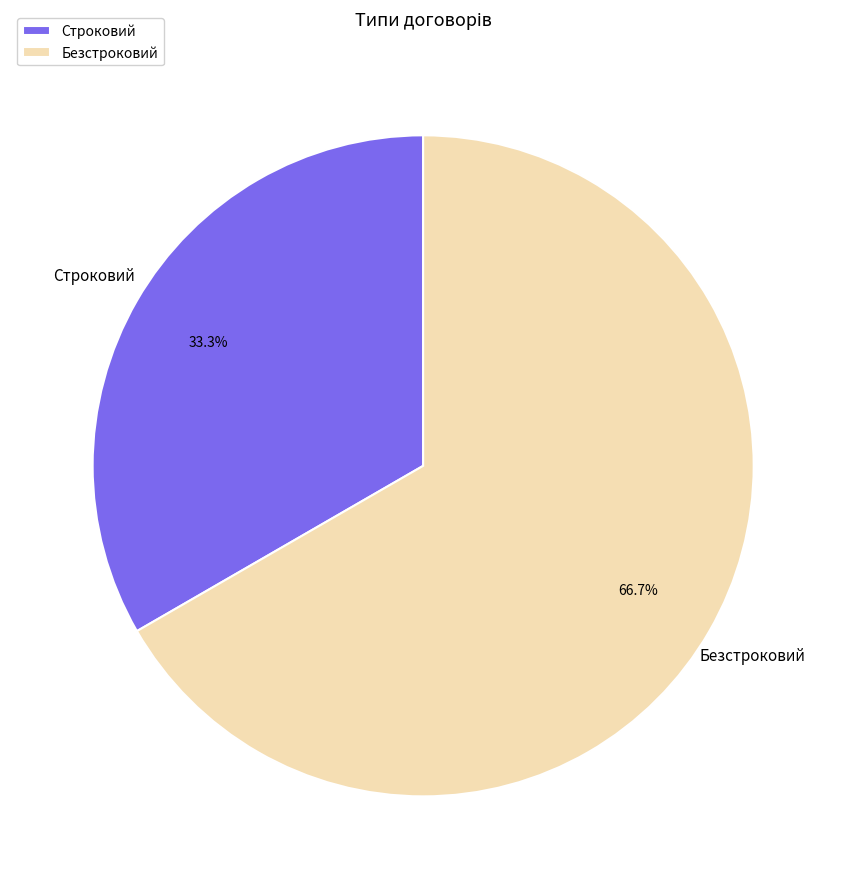

To the nearest percent, what portion does Безстроковий represent?

67%